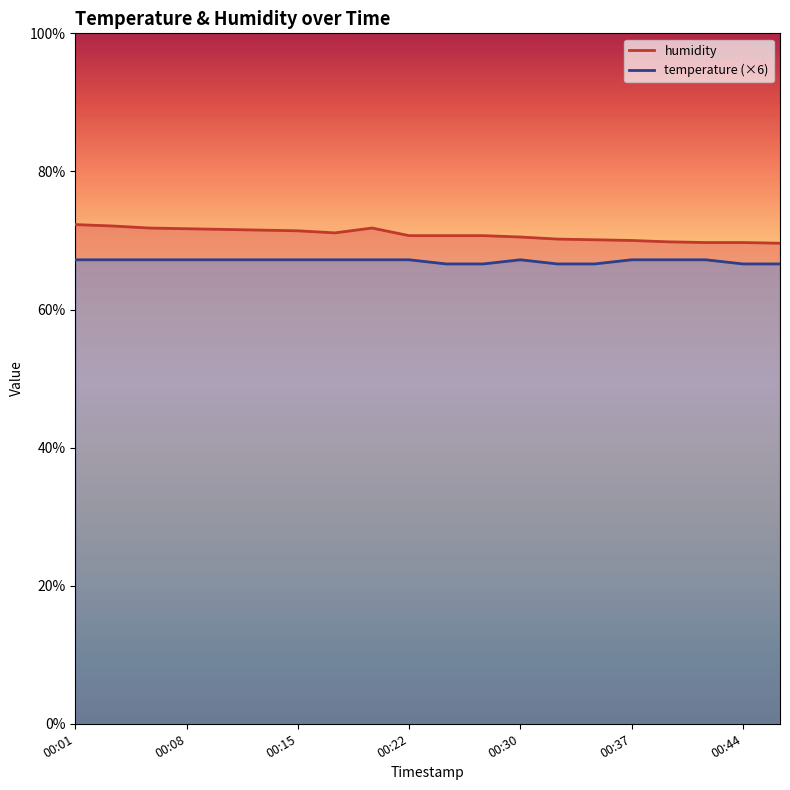

What is the difference between the maximum and minimum values in the temperature series?

0.6